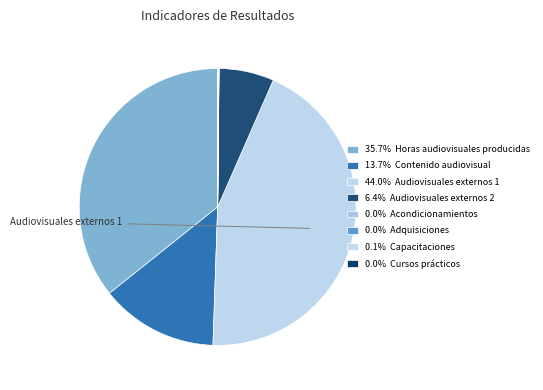

Does any single category account for the majority?

No